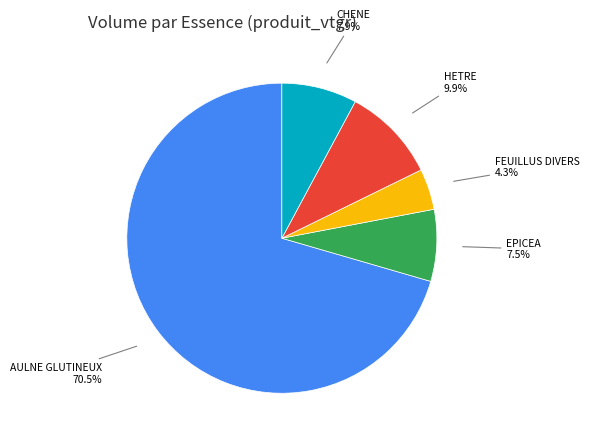

Is there any slice that represents more than half of the pie?

Yes